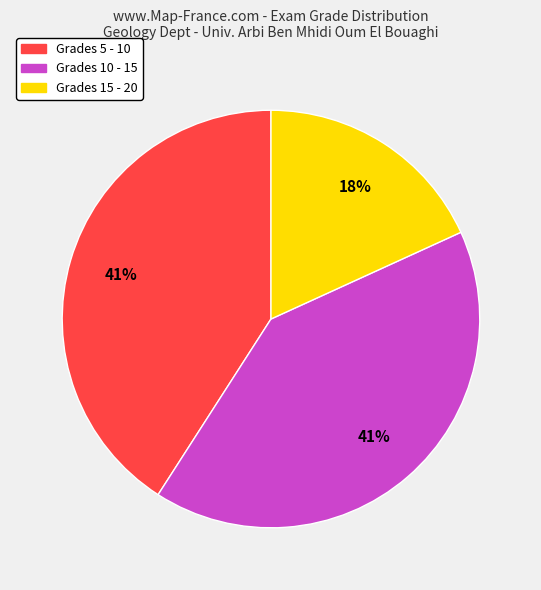

Count the number of slices in the pie.

3